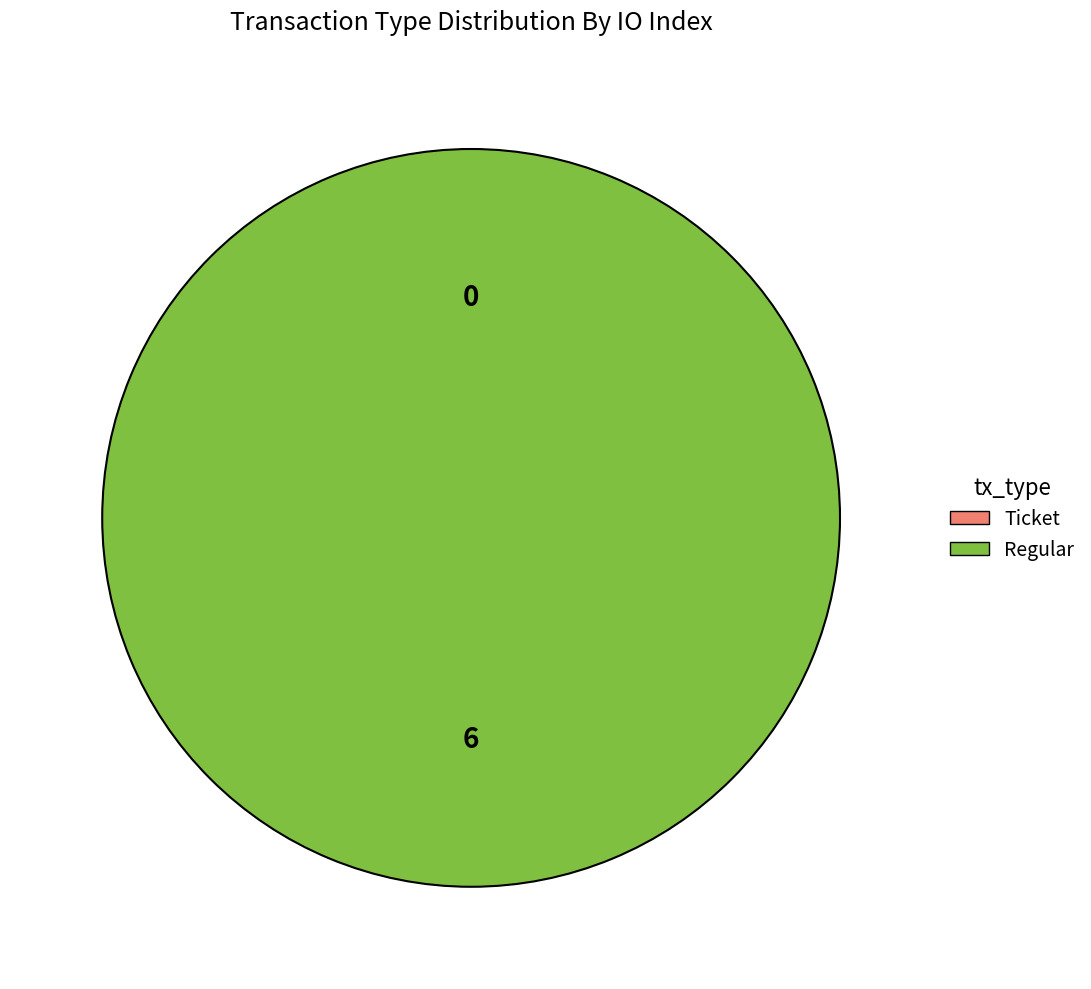

Count the number of slices in the pie.

2